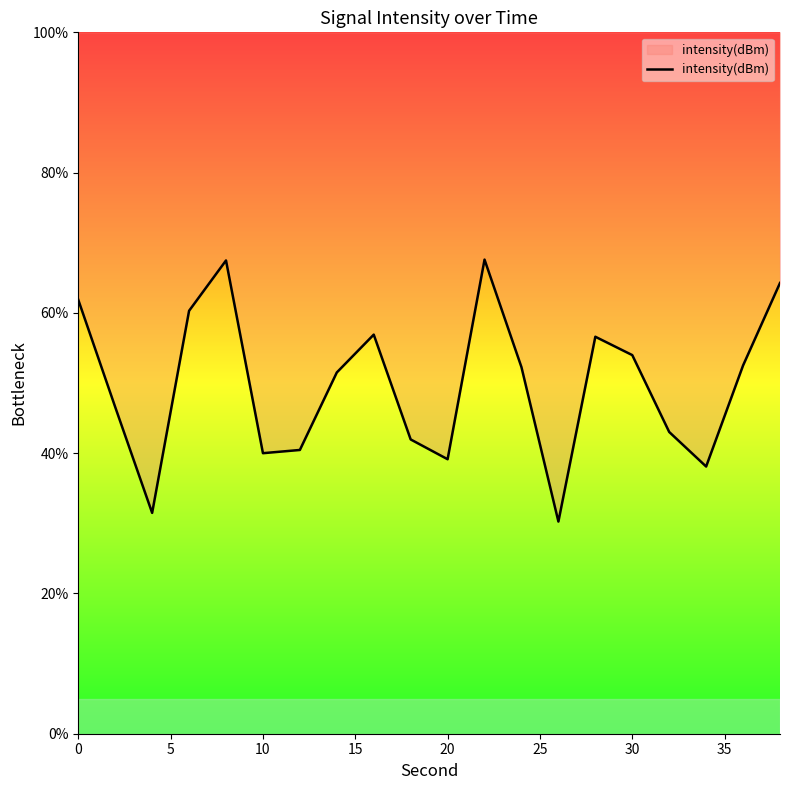

What is the difference between the maximum and minimum values?

37.3